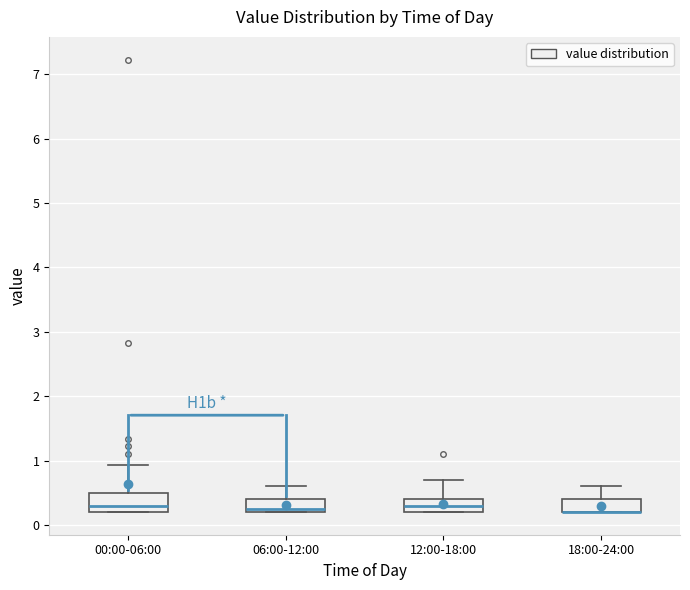

Reading left to right, transcribe this box plot: for each box, give where its median line is, the range the box spans, and where its two whiskers end, as read against the y-axis. The values are not printed on the chart, so give them approximately, as read against the axis.

00:00-06:00: median 0.3, box 0.2 to 0.5, whiskers 0.2 to 0.9
06:00-12:00: median 0.3, box 0.2 to 0.4, whiskers 0.2 to 0.6
12:00-18:00: median 0.3, box 0.2 to 0.4, whiskers 0.2 to 0.7
18:00-24:00: median 0.2 (drawn on the box's lower edge), box 0.2 to 0.4, whiskers 0.2 to 0.6